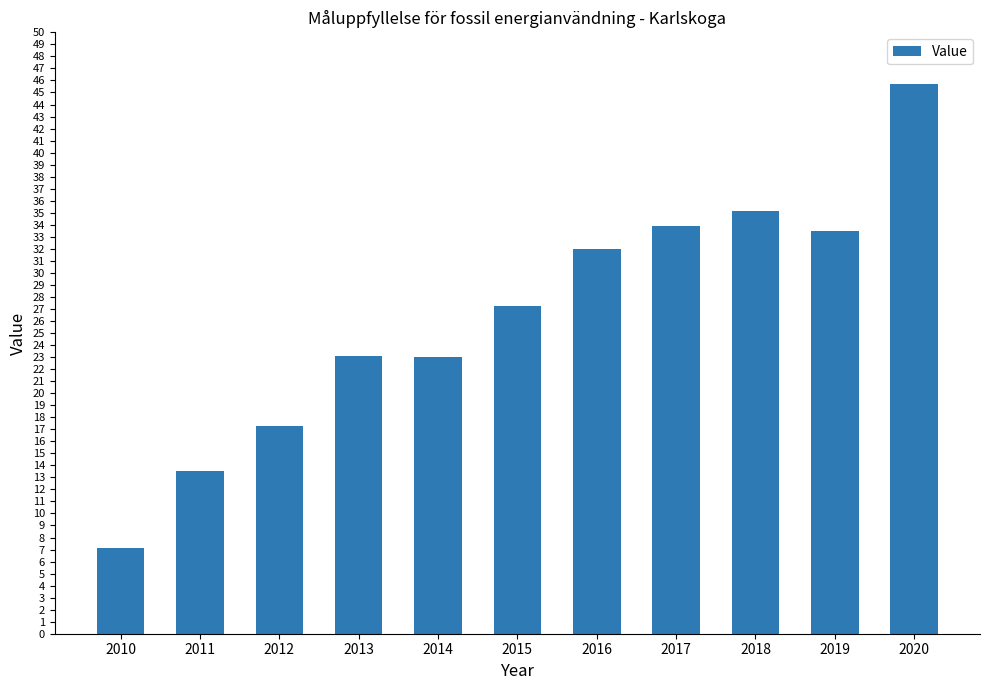

Read the value at 2019.

33.5